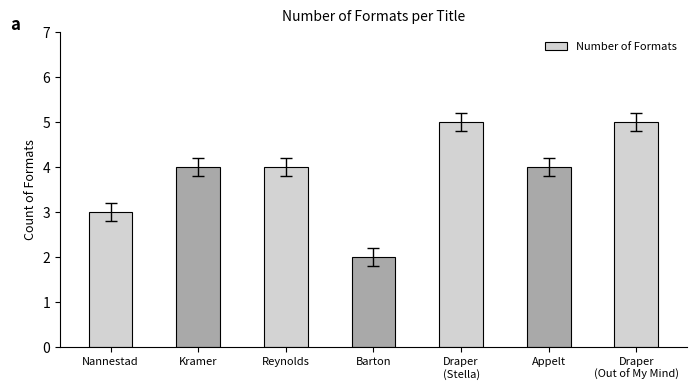

At which category does the chart reach its minimum across all series?

Barton